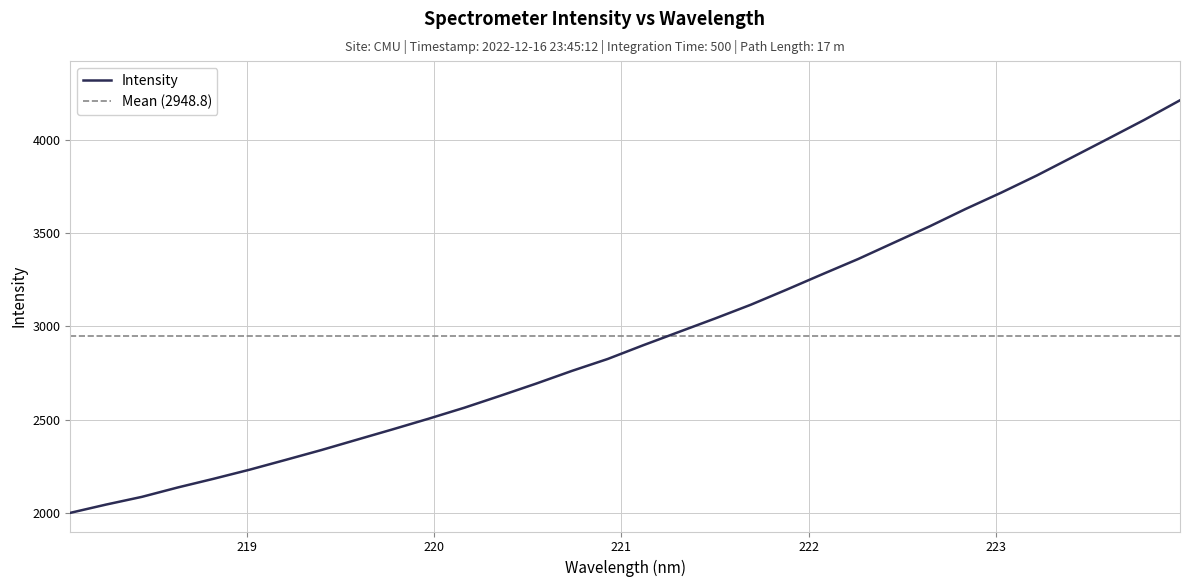

The chart shows a value of 2564.0 at 220.1623. True or false?

True